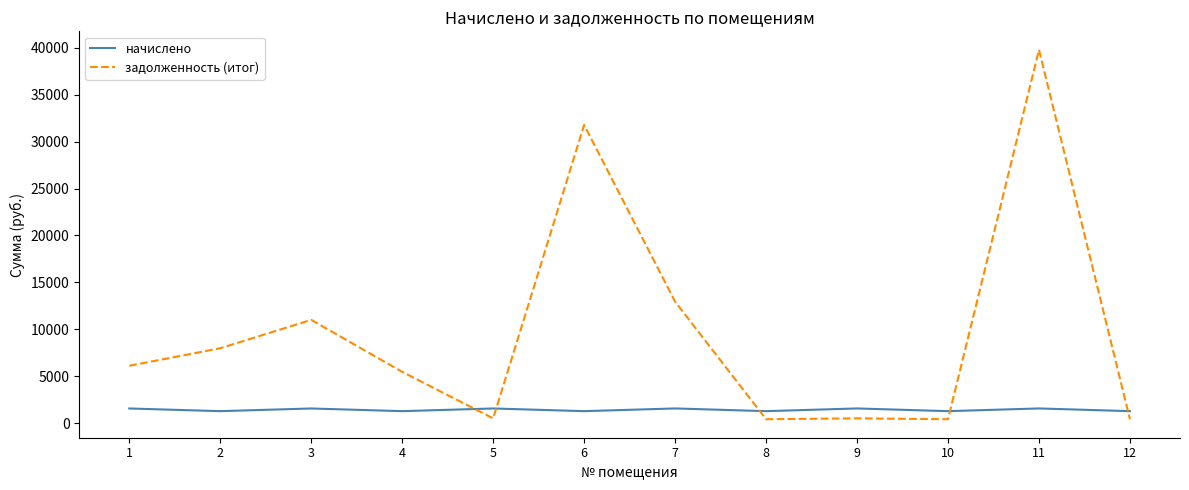

How many values in the начислено series exceed 1577?

6